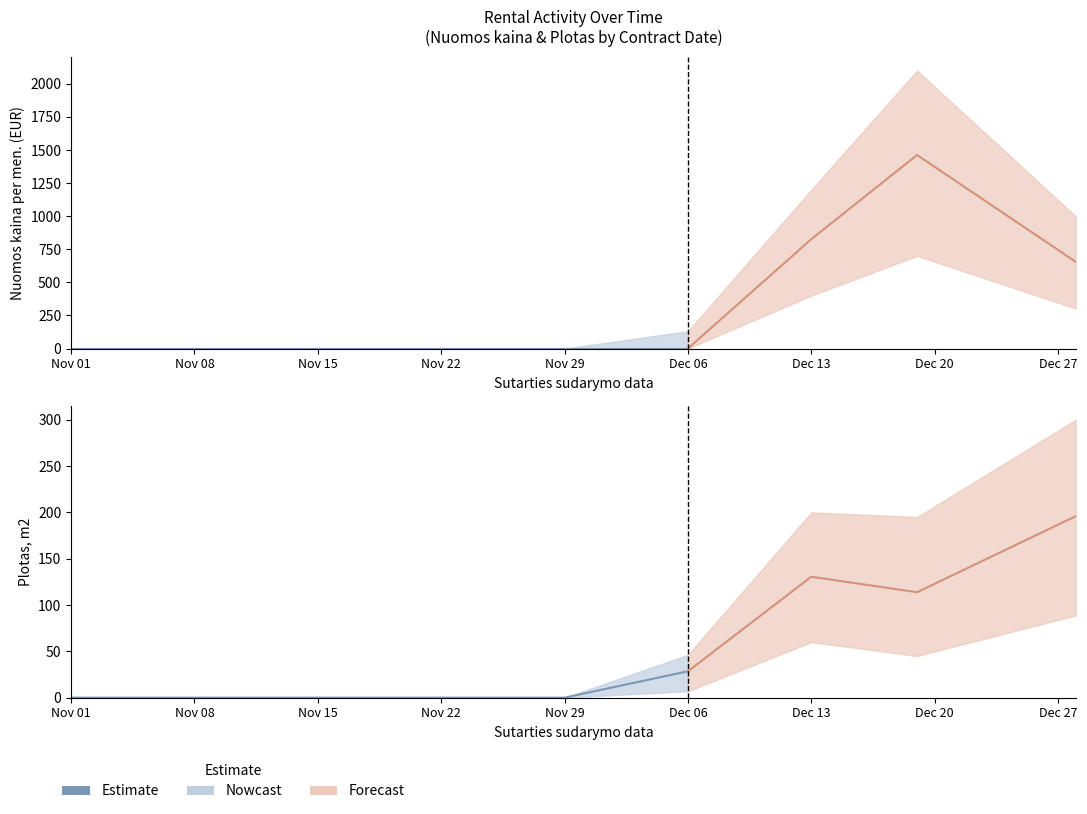

Reading left to right, what are all the values shown in this chart?

Nuomos kaina per men. (sum): 2023-11-01=0.0	2023-11-08=0.0	2023-11-15=0.0	2023-11-22=0.0	2023-11-29=0.0	2023-12-06=0.0	2023-12-13=826.5	2023-12-19=1462.2	2023-12-28=655.1
Nuomos kaina lower: 2023-11-01=0.0	2023-11-08=0.0	2023-11-15=0.0	2023-11-22=0.0	2023-11-29=0.0	2023-12-06=0.0	2023-12-13=400.0	2023-12-19=700.0	2023-12-28=302.9
Nuomos kaina upper: 2023-11-01=0.0	2023-11-08=0.0	2023-11-15=0.0	2023-11-22=0.0	2023-11-29=0.0	2023-12-06=131.0	2023-12-13=1200.0	2023-12-19=2100.0	2023-12-28=1000.0
Plotas m2 (mean): 2023-11-01=0.0	2023-11-08=0.0	2023-11-15=0.0	2023-11-22=0.0	2023-11-29=0.0	2023-12-06=28.5	2023-12-13=130.5	2023-12-19=113.8	2023-12-28=195.9
Plotas m2 lower: 2023-11-01=0.0	2023-11-08=0.0	2023-11-15=0.0	2023-11-22=0.0	2023-11-29=0.0	2023-12-06=7.0	2023-12-13=60.0	2023-12-19=45.0	2023-12-28=88.8
Plotas m2 upper: 2023-11-01=0.0	2023-11-08=0.0	2023-11-15=0.0	2023-11-22=0.0	2023-11-29=0.0	2023-12-06=46.3	2023-12-13=200.0	2023-12-19=195.0	2023-12-28=300.0